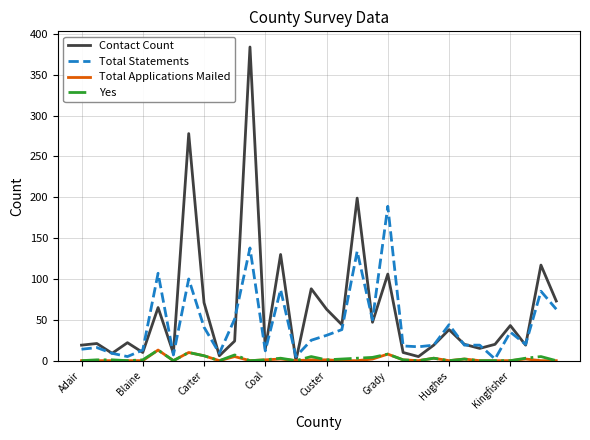

What is the highest value of the Contact Count series?

384